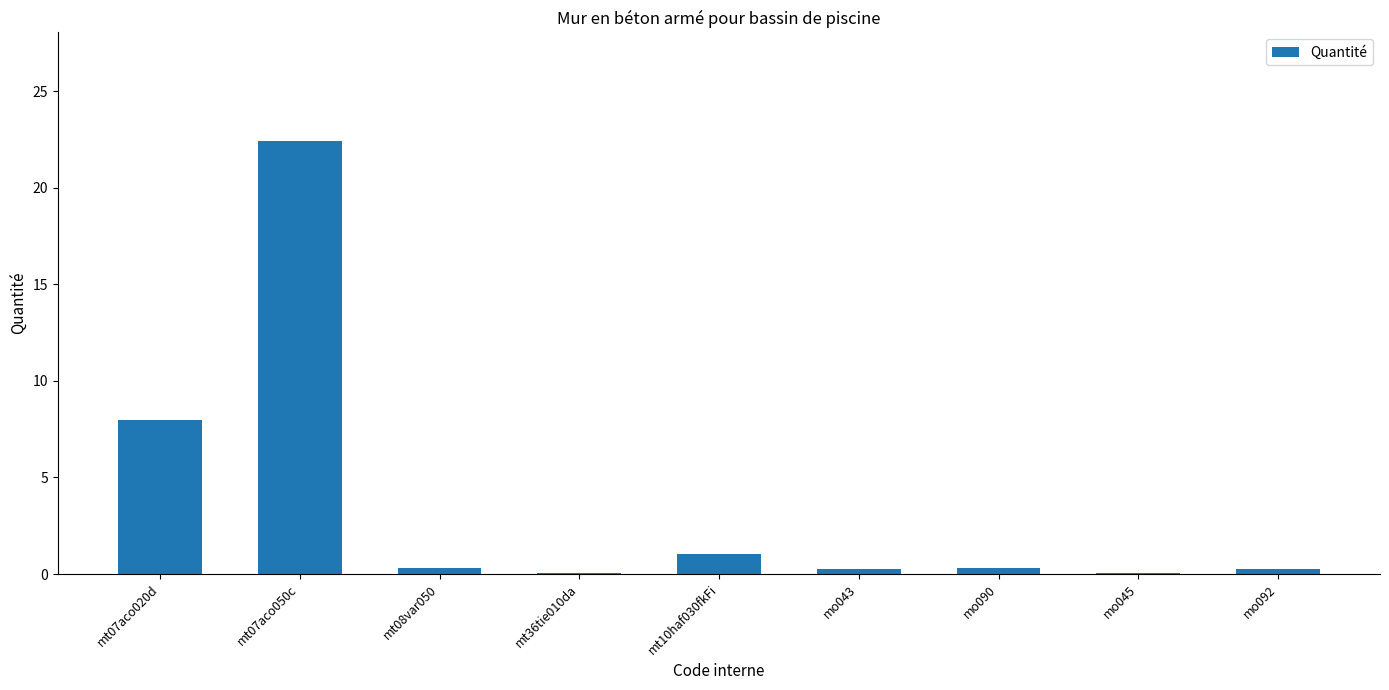

What is the greatest value displayed?

22.4